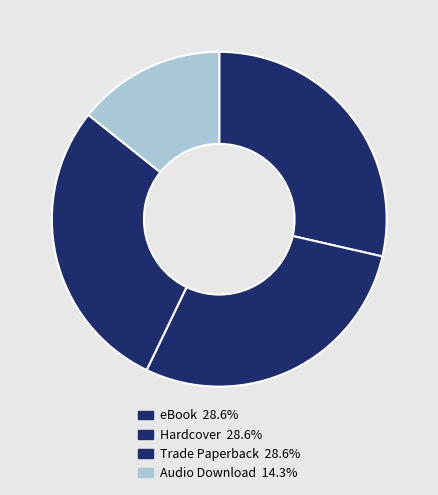

Is Hardcover the majority of the pie?

No